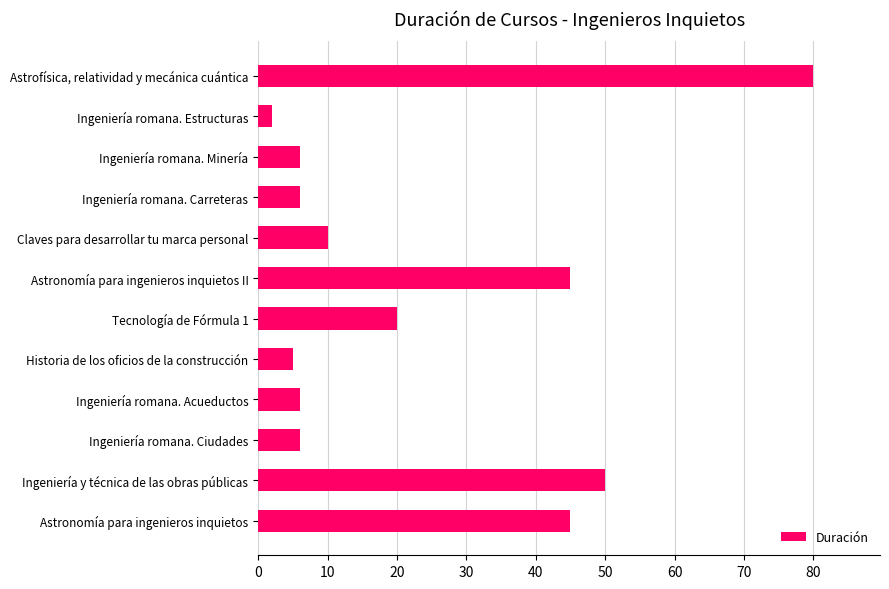

What is the difference between the maximum and minimum values?

78